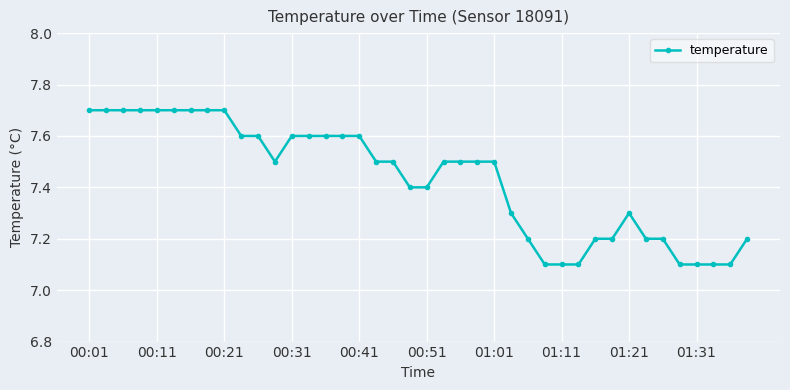

What is the value of the 20th point from the left?

7.4